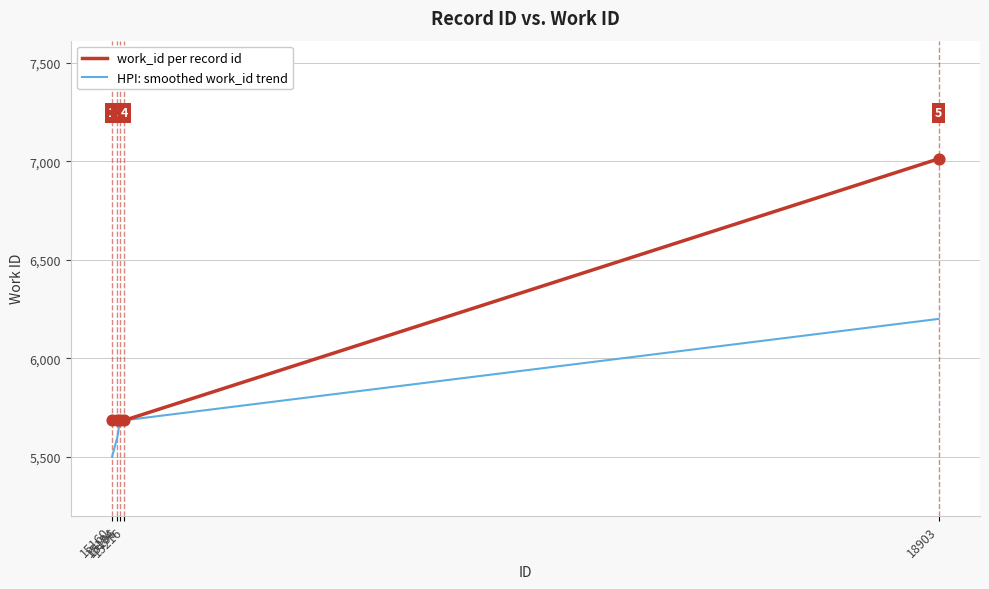

Which series has the largest total across all categories?

work_id per record id